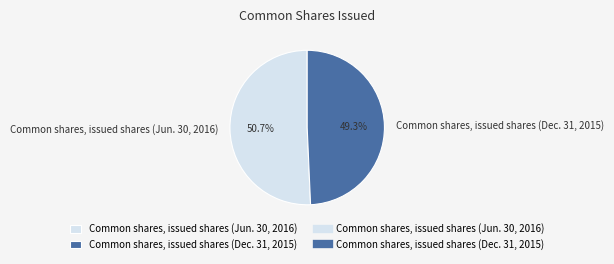

Between Common shares, issued shares (Jun. 30, 2016) and Common shares, issued shares (Dec. 31, 2015), which is larger?

Common shares, issued shares (Jun. 30, 2016)